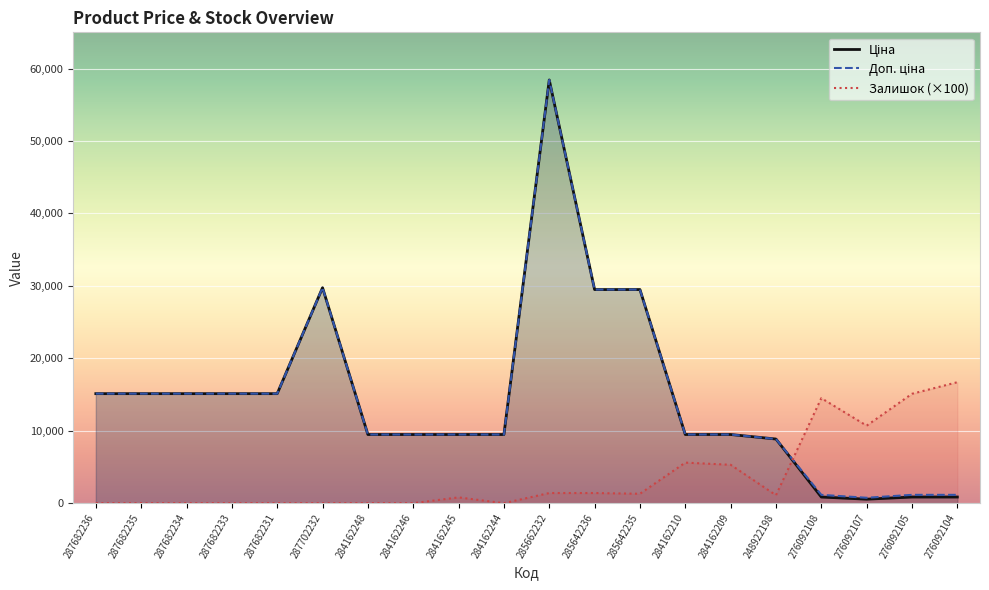

What is the sum of the Ціна values at 287682234 and 285642235?

44611.5